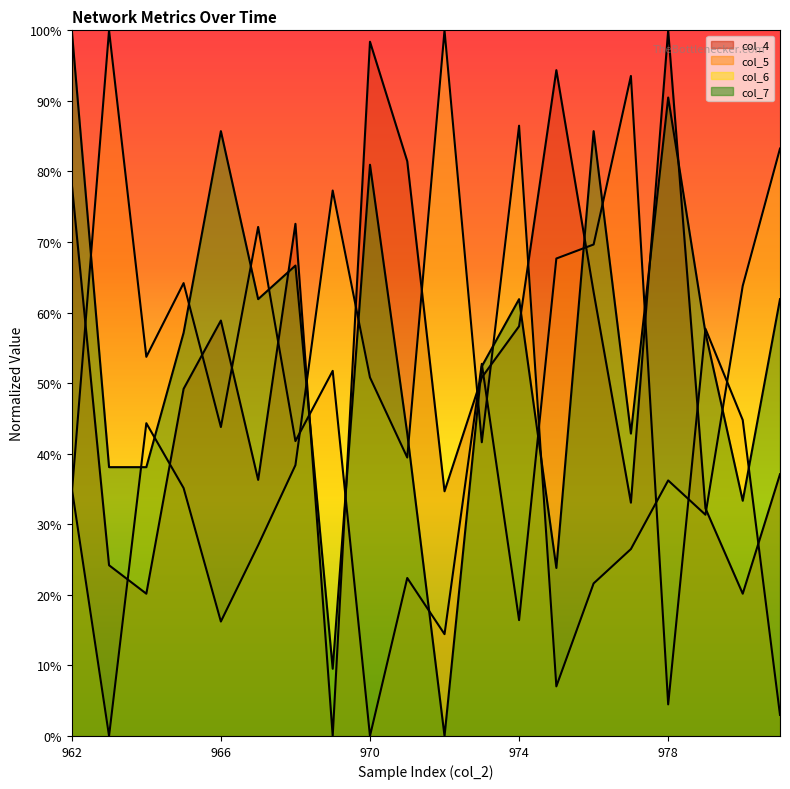

Rank the categories by col_6 value from lowest to highest.

963, 975, 966, 976, 977, 967, 979, 962, 965, 978, 968, 971, 973, 964, 970, 980, 969, 981, 974, 972